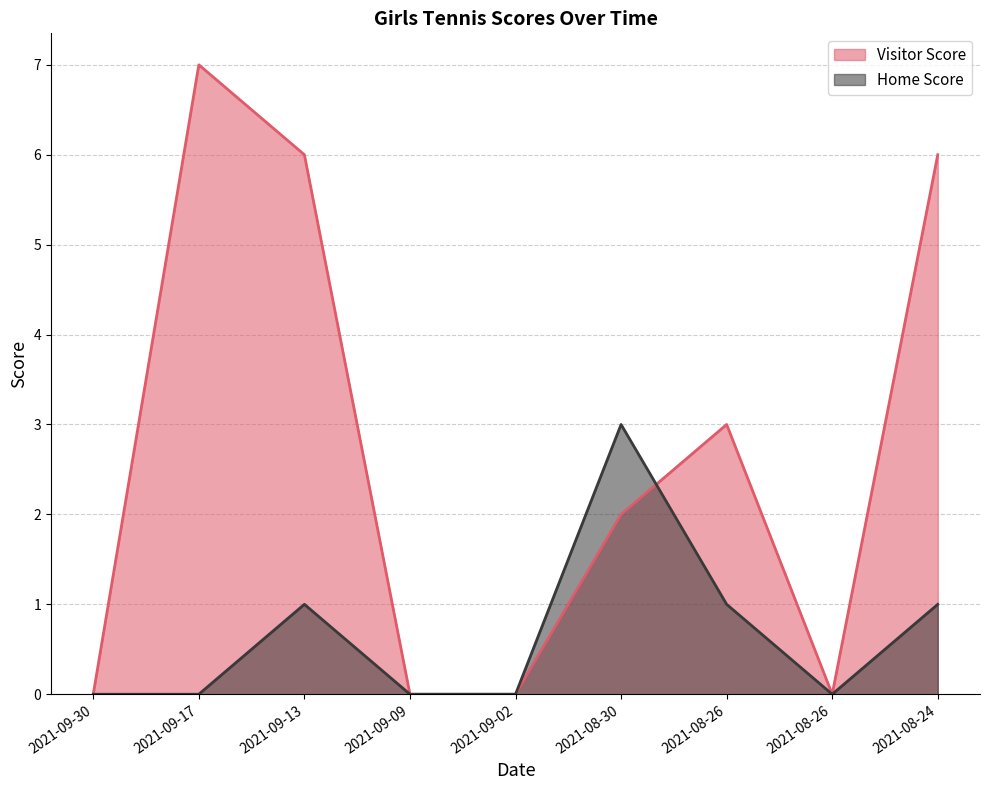

The value of Home Score at 2021-09-09 is 0. True or false?

True